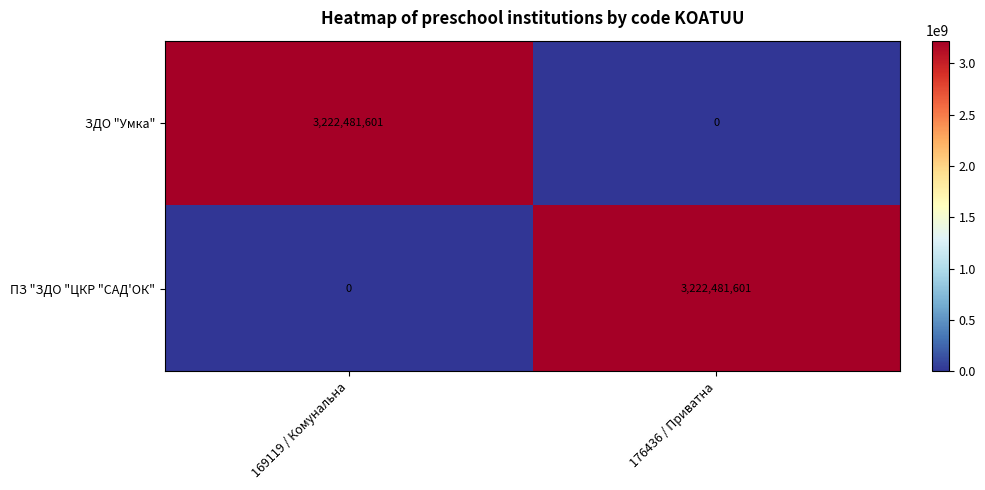

Which category has the highest value in the ЗДО "Умка" series?

169119 / Комунальна